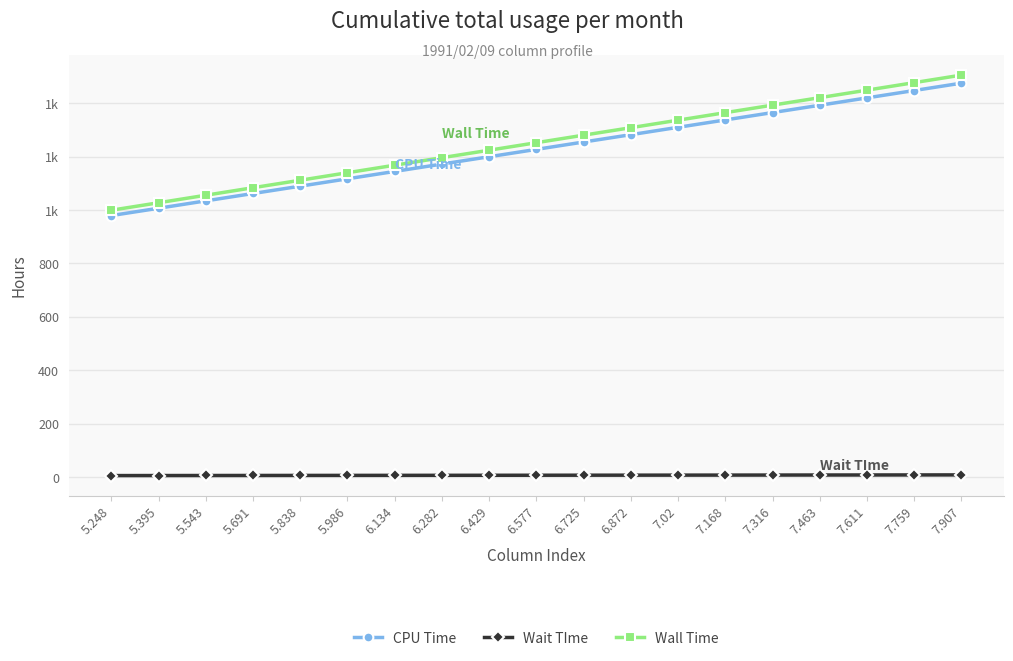

Between 5.838 and 6.282, which is larger?

6.282